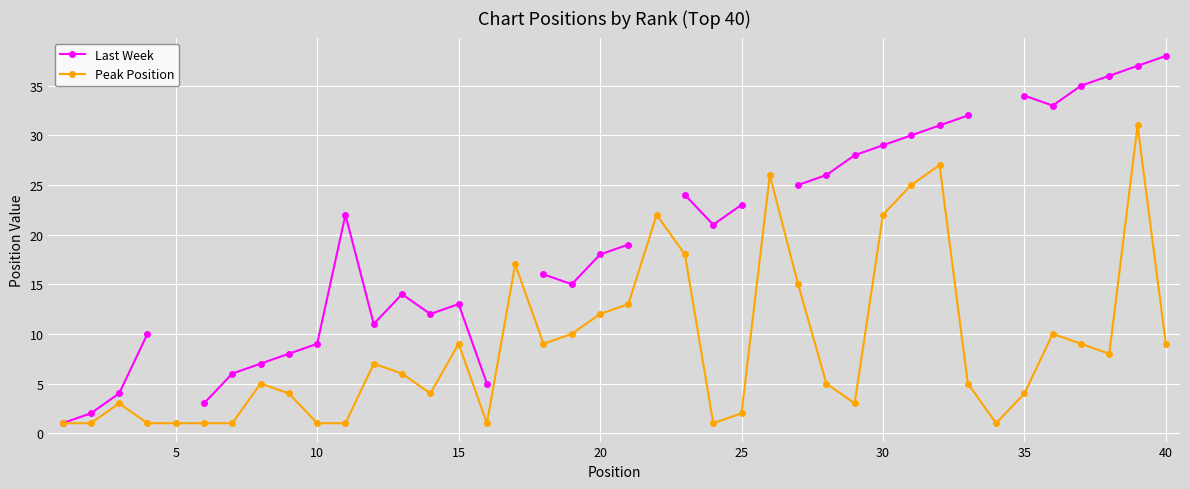

The Peak Position series shows 22 at 30. True or false?

True